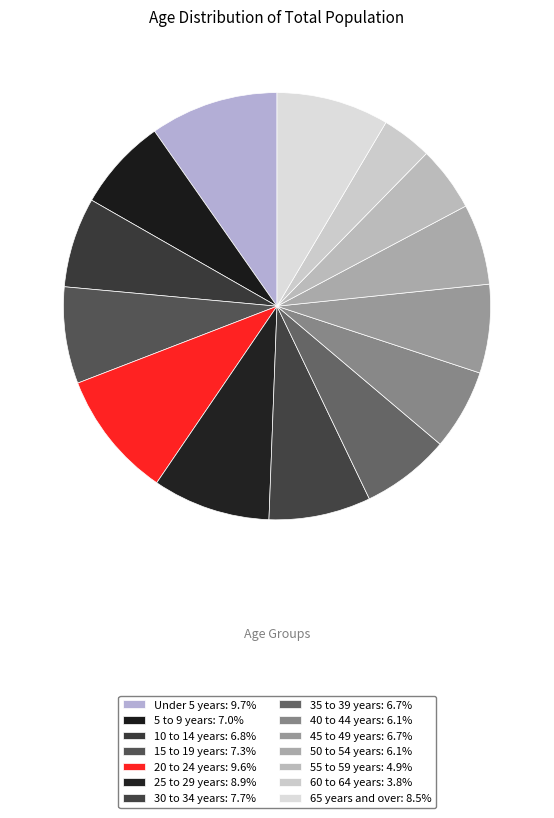

To the nearest percent, what percentage of the pie is 55 to 59 years?

5%